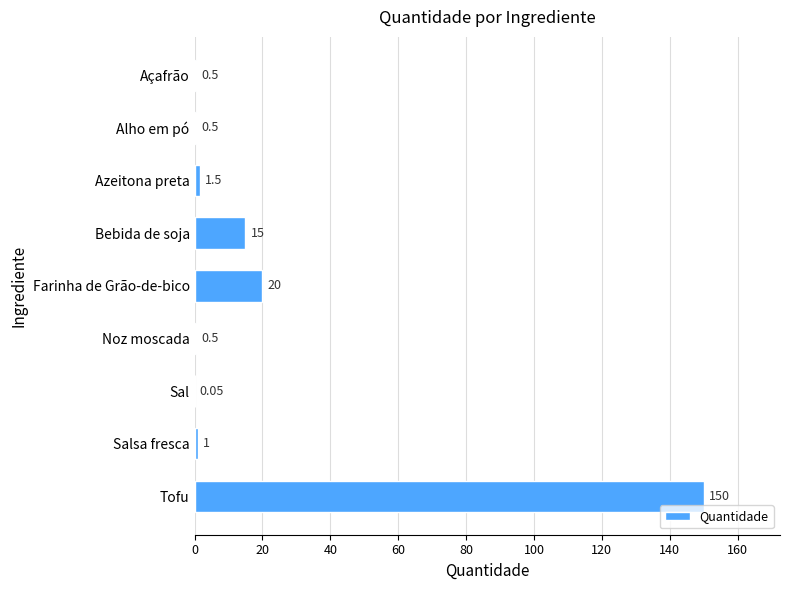

Which has a higher value, Salsa fresca or Bebida de soja?

Bebida de soja